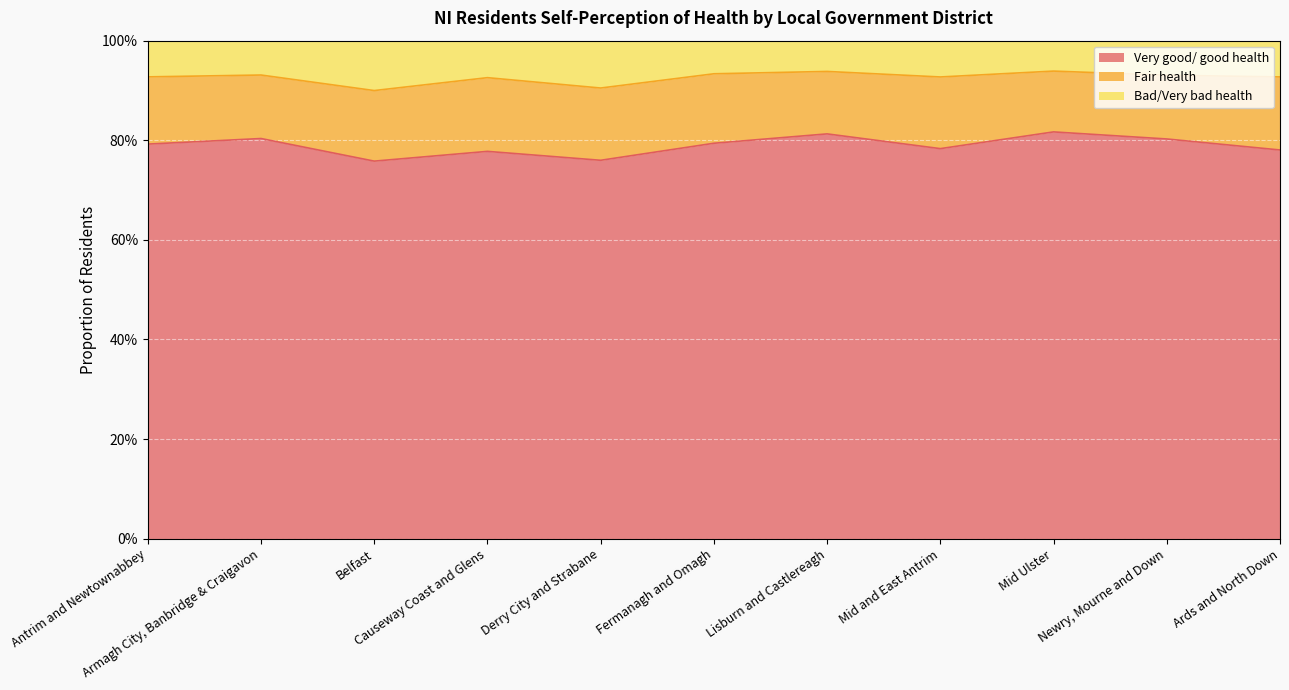

Which series changed the most between Fermanagh and Omagh and Mid and East Antrim?

Very good/ good health